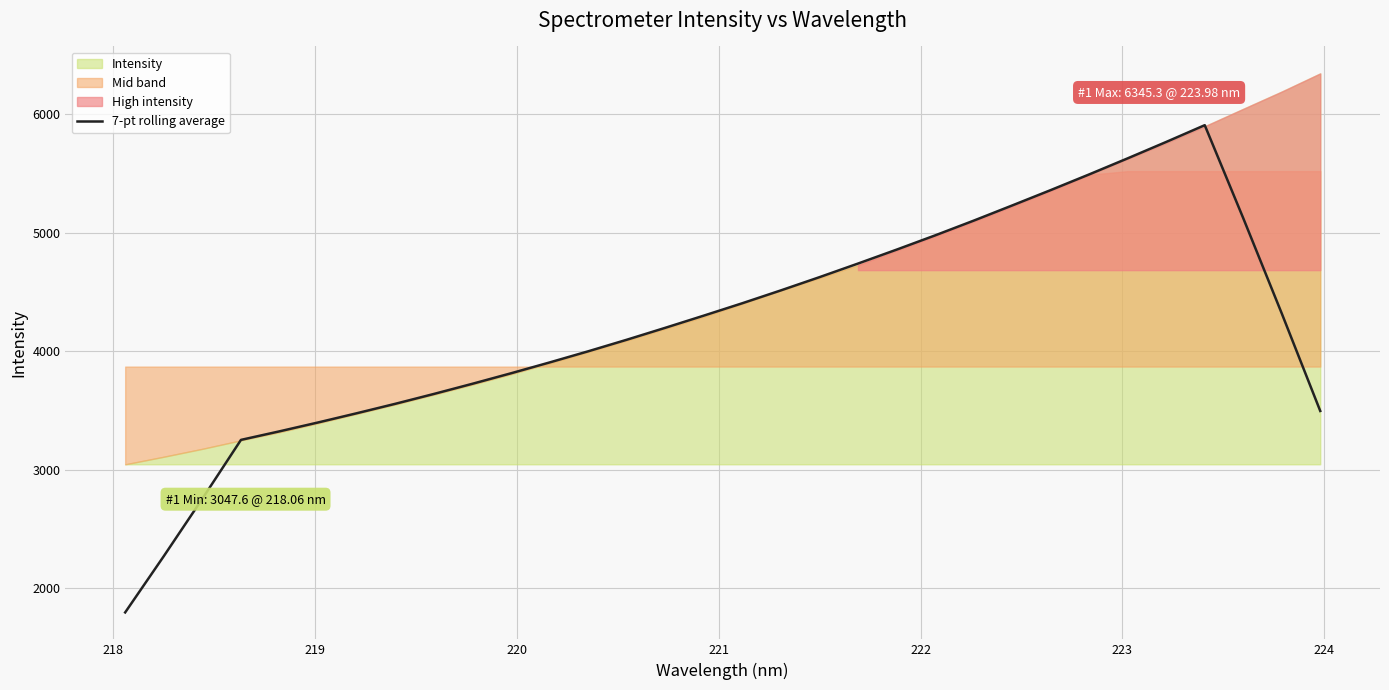

What is the sum of all values?

135095.1